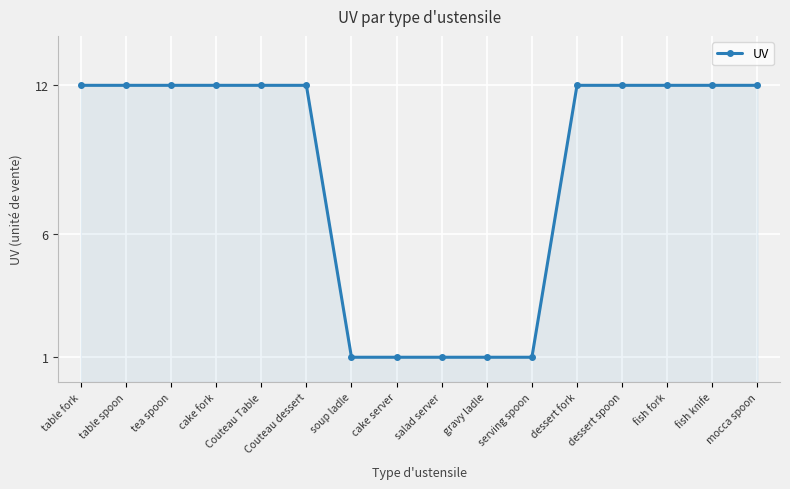

What is the change in value from gravy ladle to fish fork?

+11